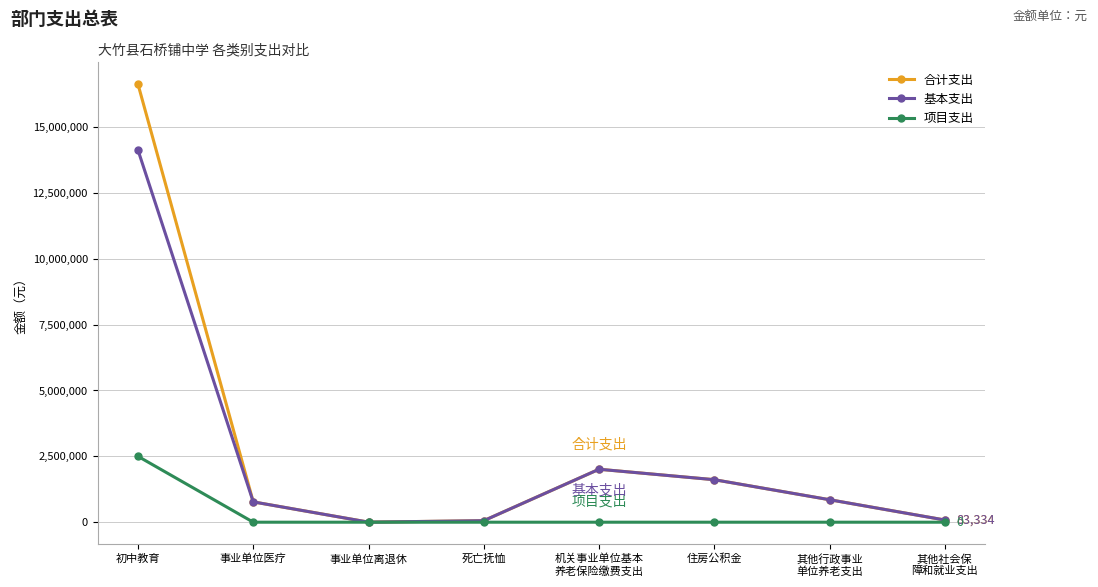

What is the label of the 3rd point from the left?

事业单位离退休